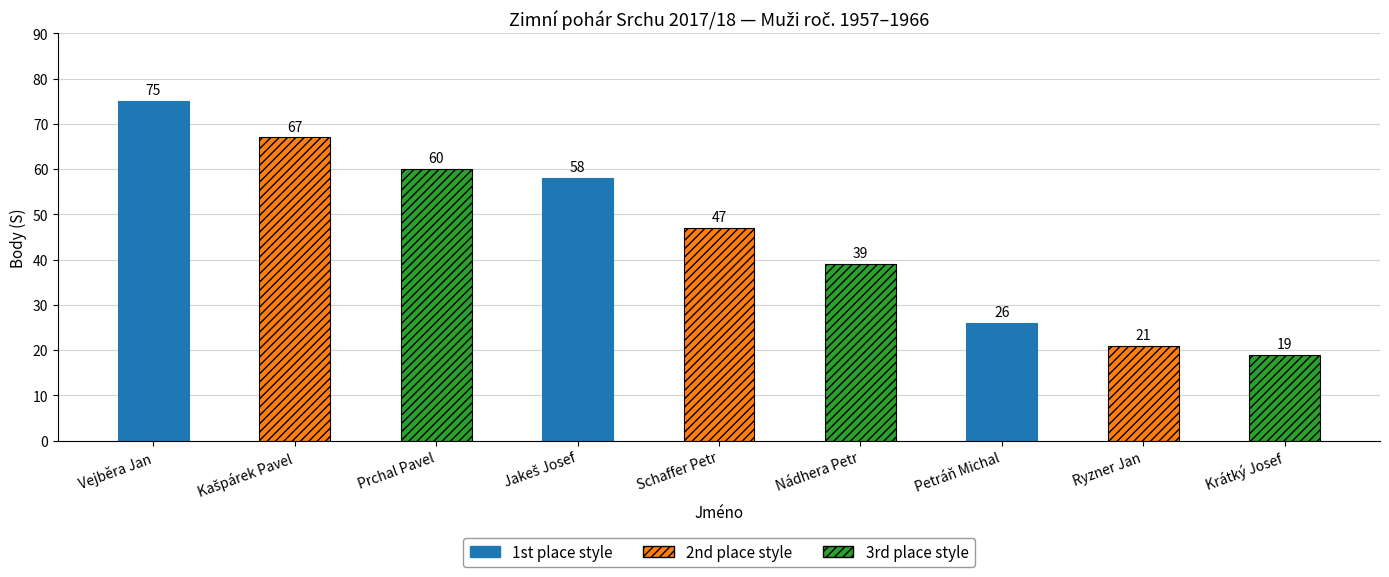

Are the bars horizontal?

No